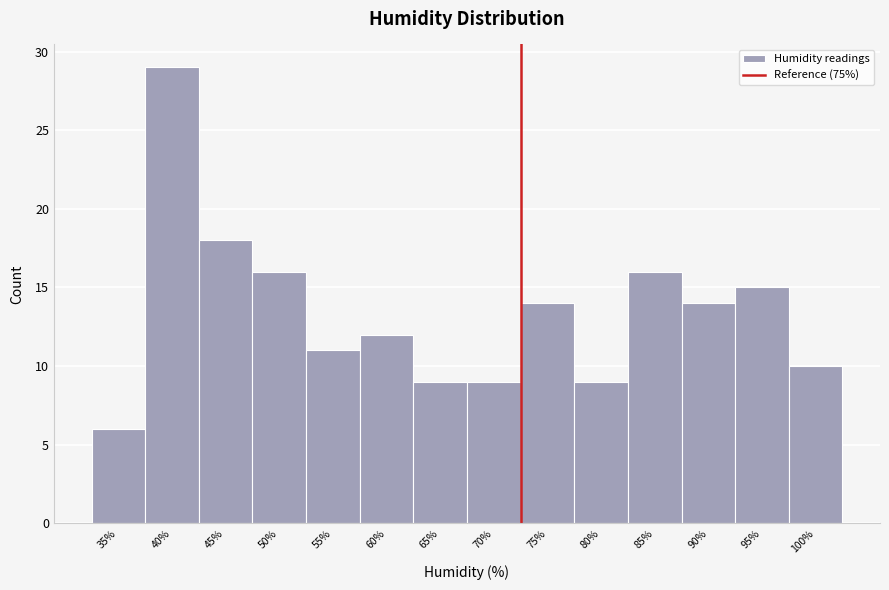

Reading left to right, transcribe all the data shown in this chart.

35%=6	40%=29	45%=18	50%=16	55%=11	60%=12	65%=9	70%=9	75%=14	80%=9	85%=16	90%=14	95%=15	100%=10